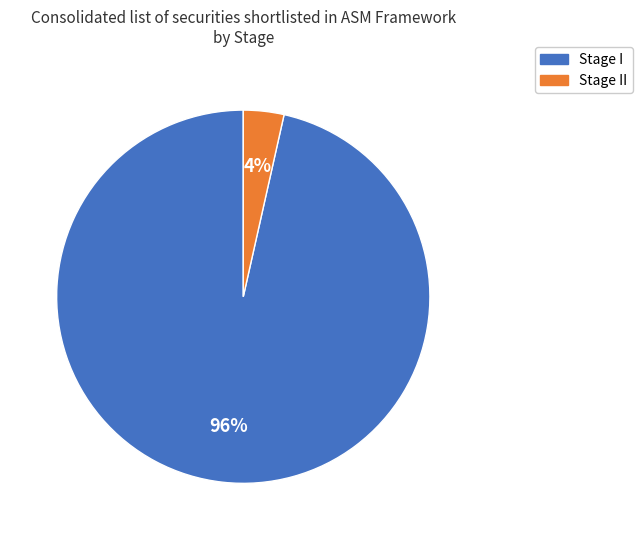

Is there a majority slice in this chart?

Yes